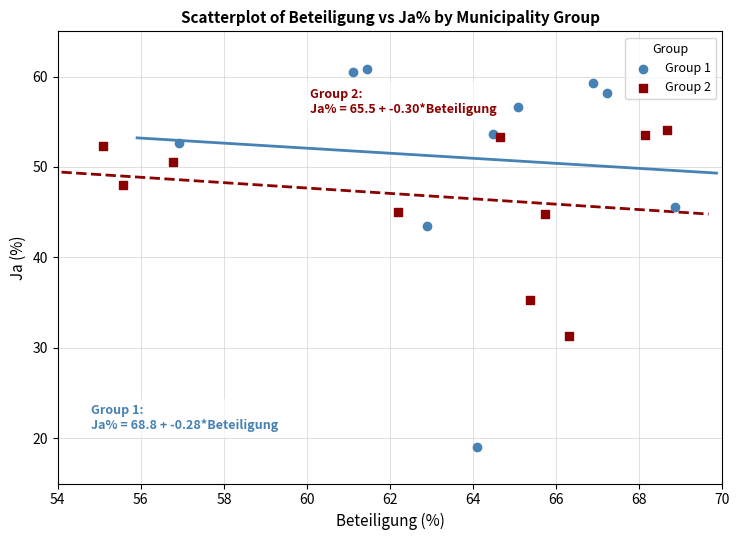

Which series reaches the minimum Y coordinate?

Group 1